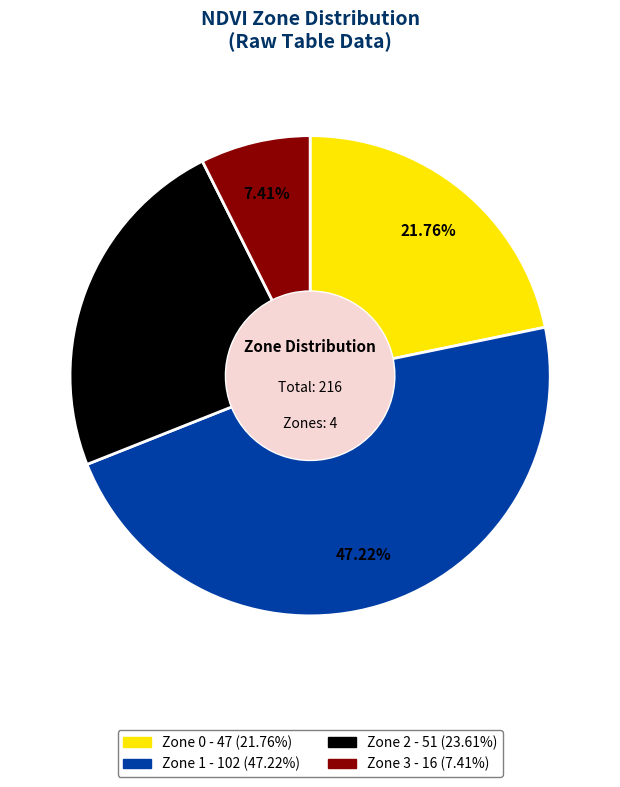

Count the number of slices in the pie.

4